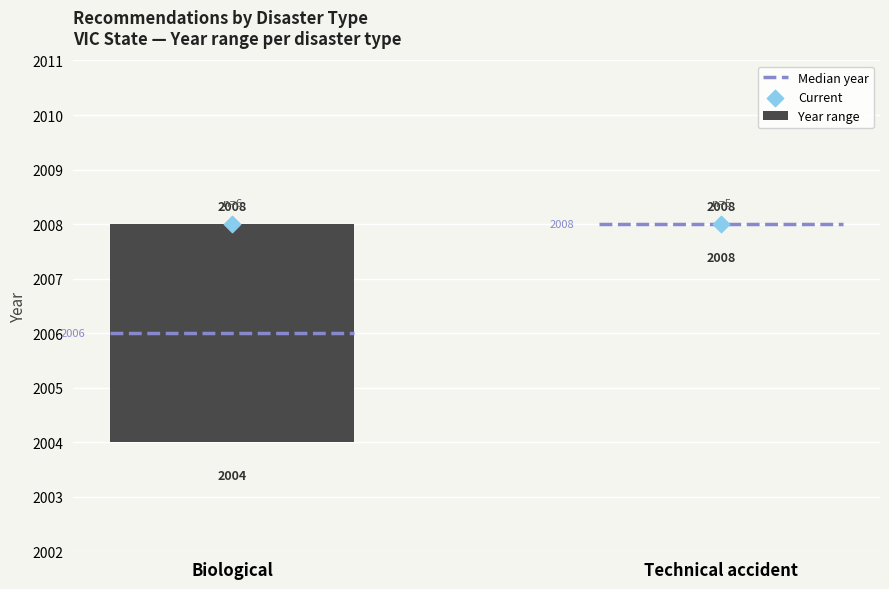

Which series reaches the maximum Y coordinate?

Current